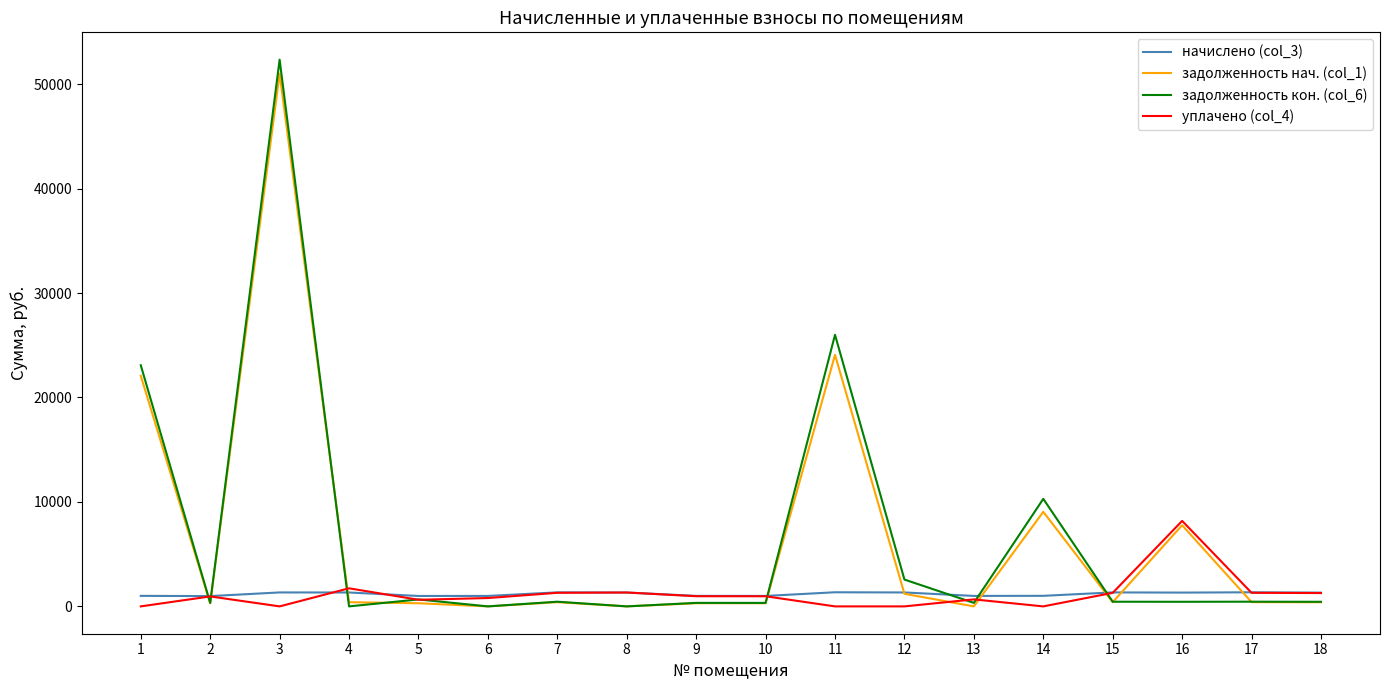

The value of задолженность нач. (col_1) at 11 is 12411.3. True or false?

False